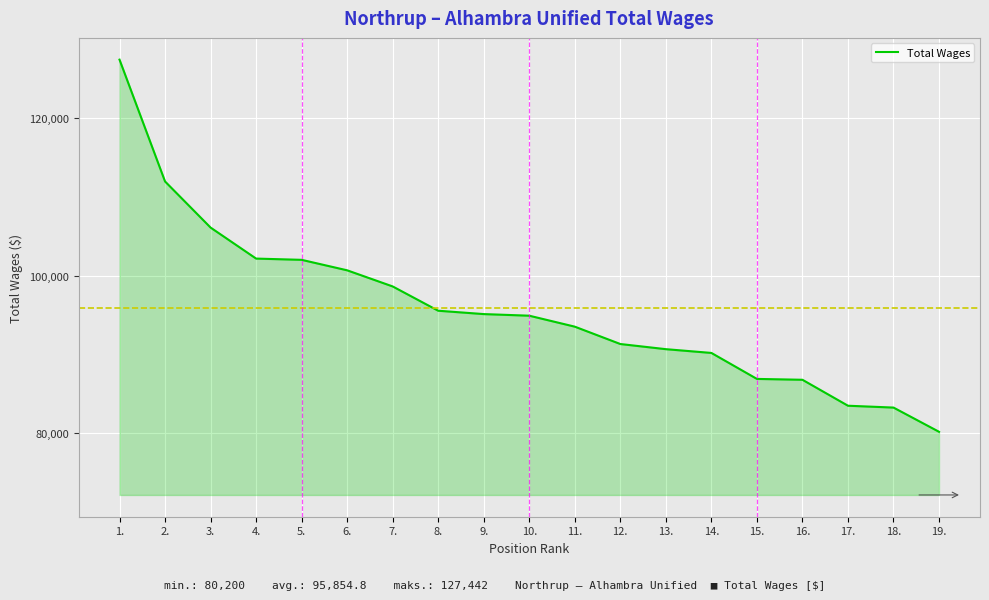

What is the difference between the maximum and second lowest values?

44168